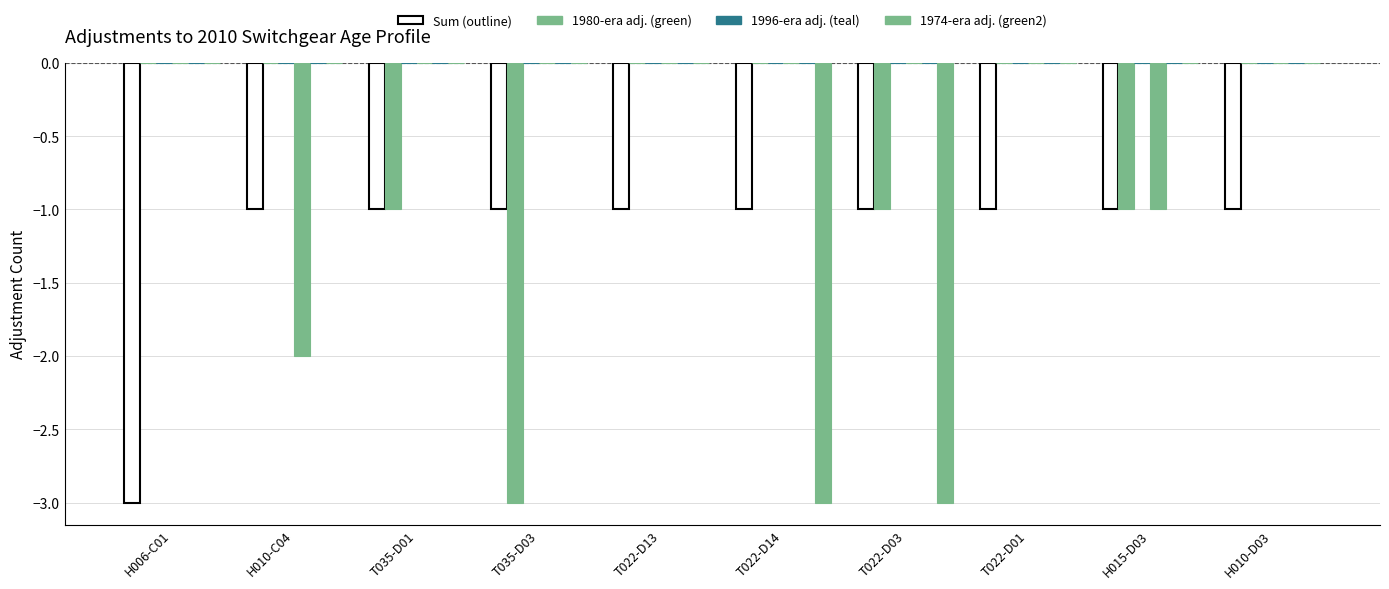

Which has a higher value, T035-D03 or H006-C01?

T035-D03